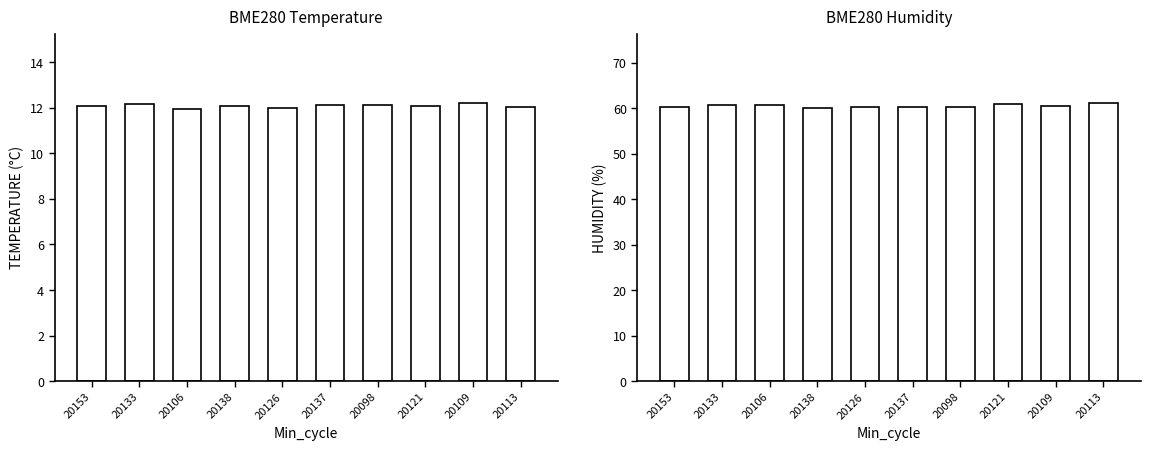

At how many categories does at least one series exceed 59?

10